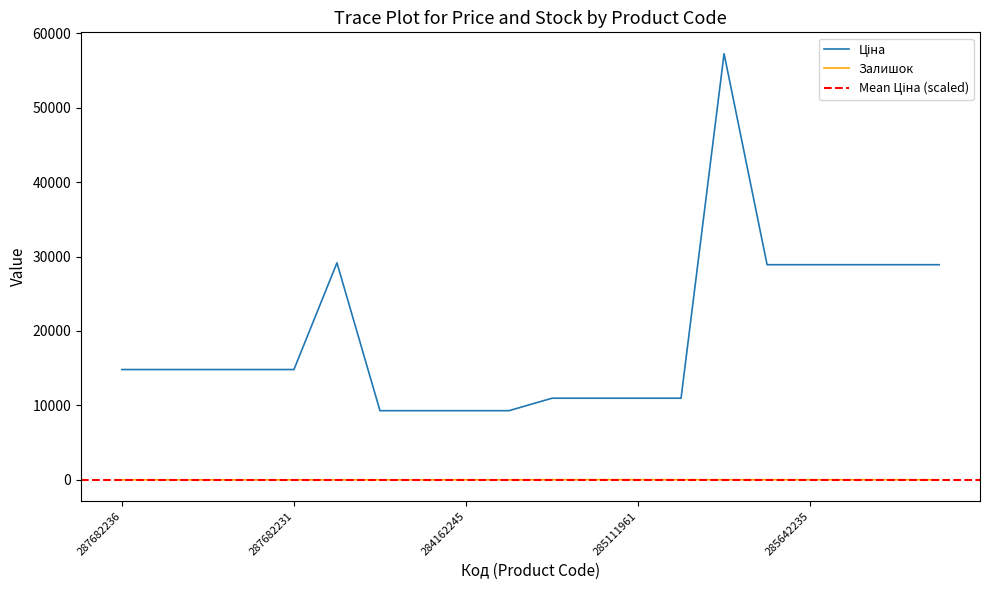

How many lines are shown in the chart?

2